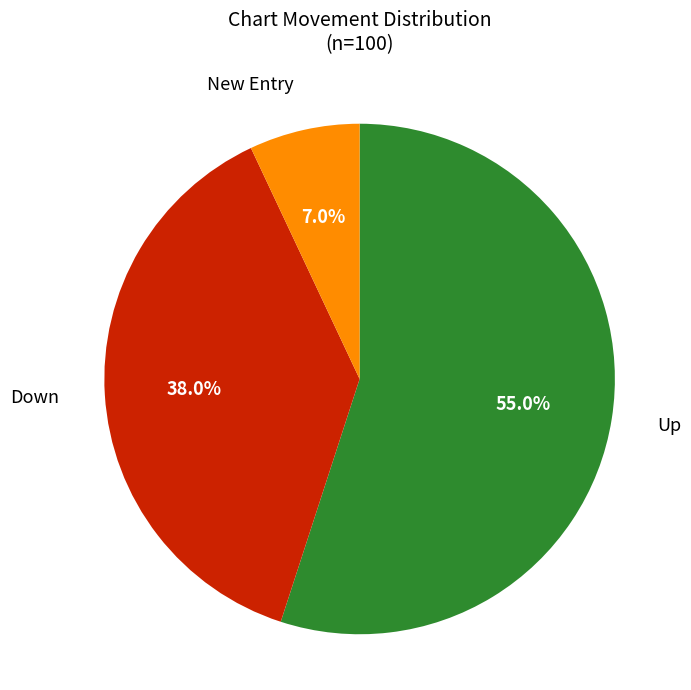

Does any single category account for the majority?

Yes